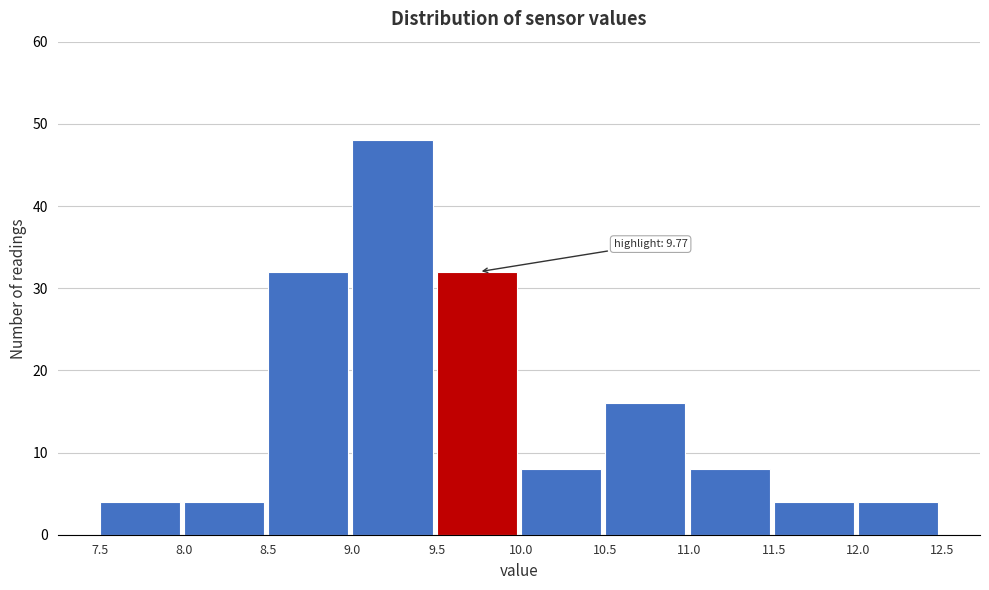

Which range on the x-axis has the tallest bar?

9.0 to 9.5